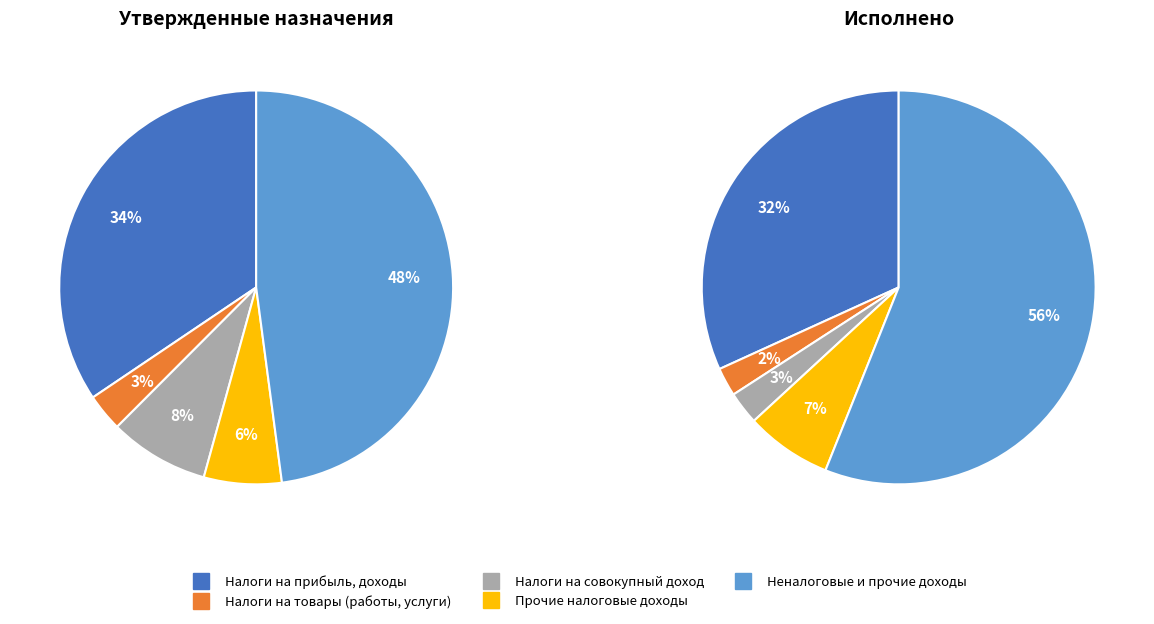

Which slice is the largest?

Неналоговые и прочие доходы